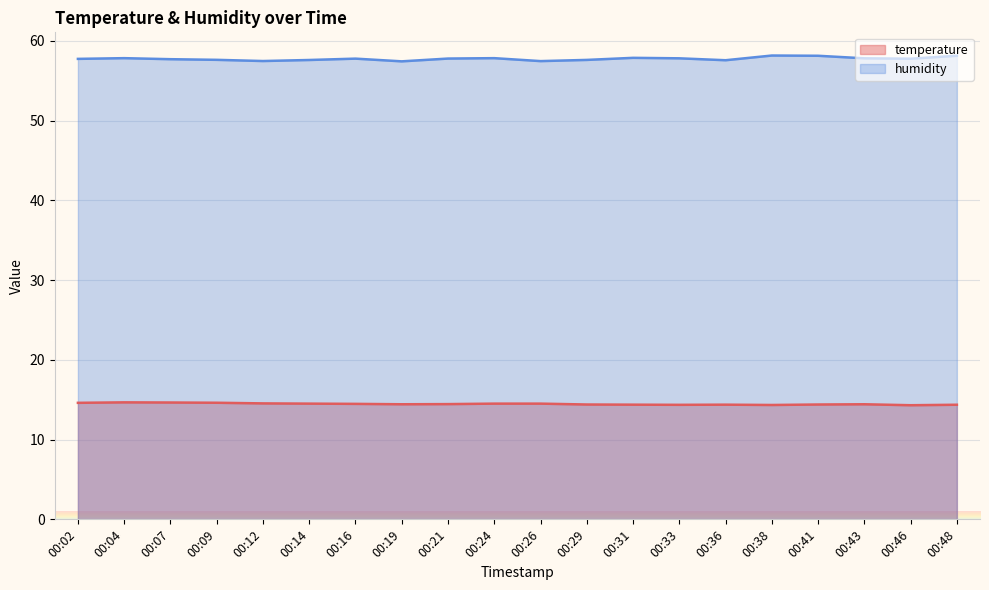

What is the difference between the highest and lowest values at 00:19?

43.0